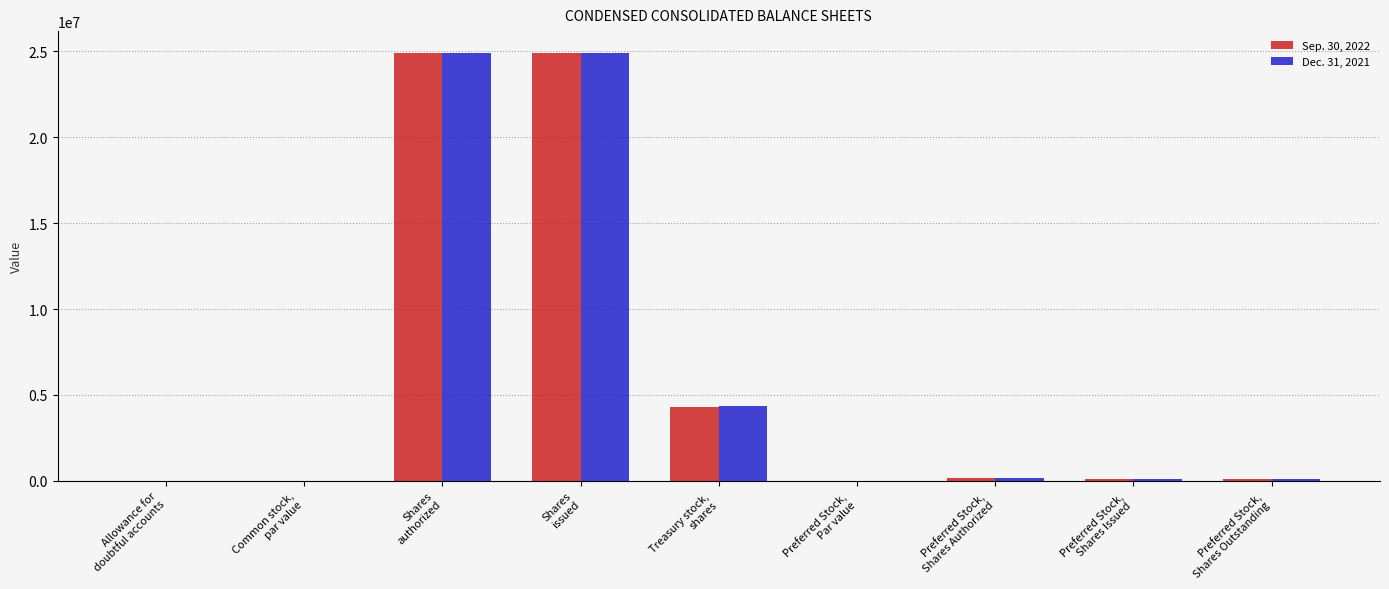

What is the sum of all Dec. 31, 2021 values?

54703377.5